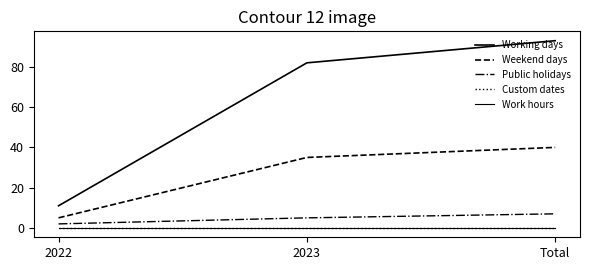

What is the label of the 1st point from the left?

2022